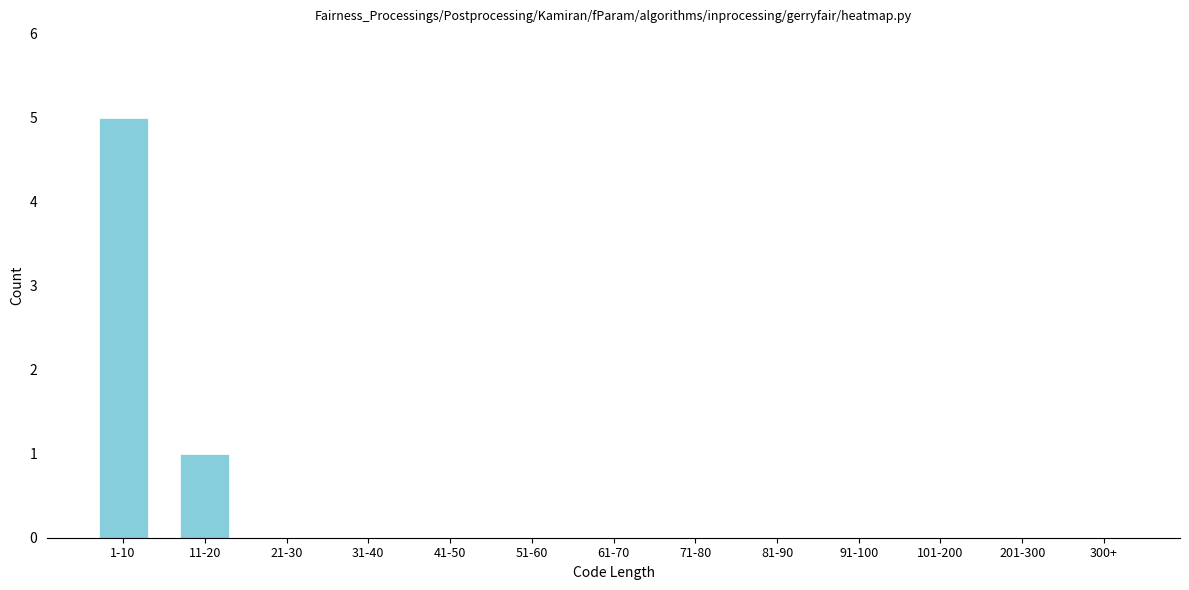

Reading right to left, what are all the values shown in this chart?

300+=0	201-300=0	101-200=0	91-100=0	81-90=0	71-80=0	61-70=0	51-60=0	41-50=0	31-40=0	21-30=0	11-20=1	1-10=5